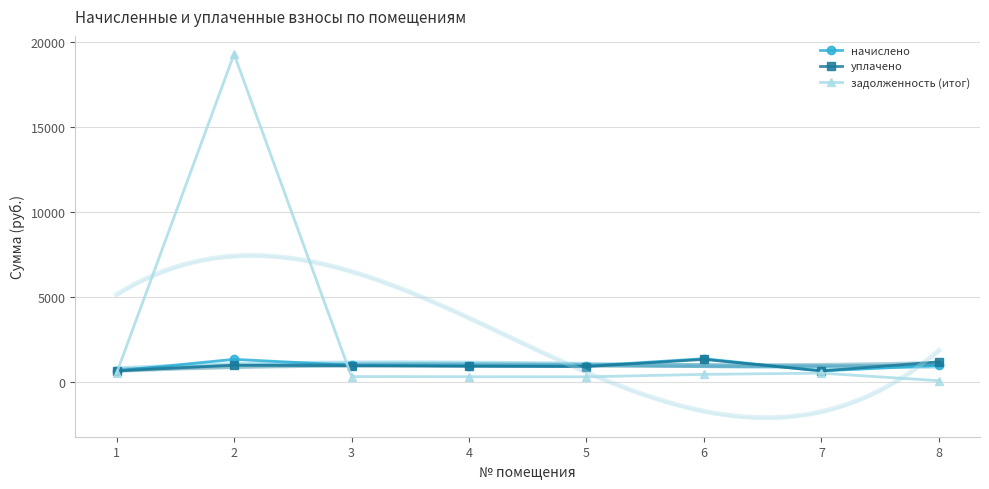

Between 5 and 7, which series saw the biggest shift?

начислено